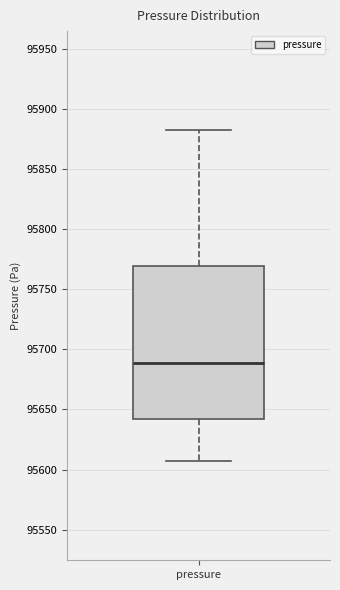

Read this box plot against the y-axis: the position of the median line, the range covered by the box, and the ends of both whiskers. The values are not printed on the chart, so give them approximately, as read against the axis.

median 95690, box 95640 to 95770, whiskers 95605 to 95880